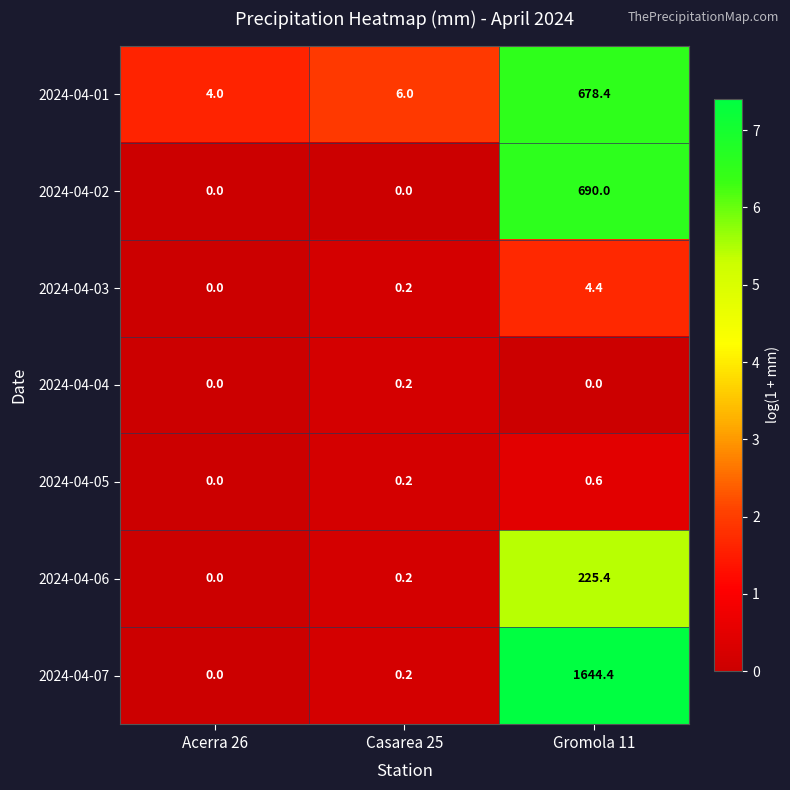

Count the number of categories in the chart.

3